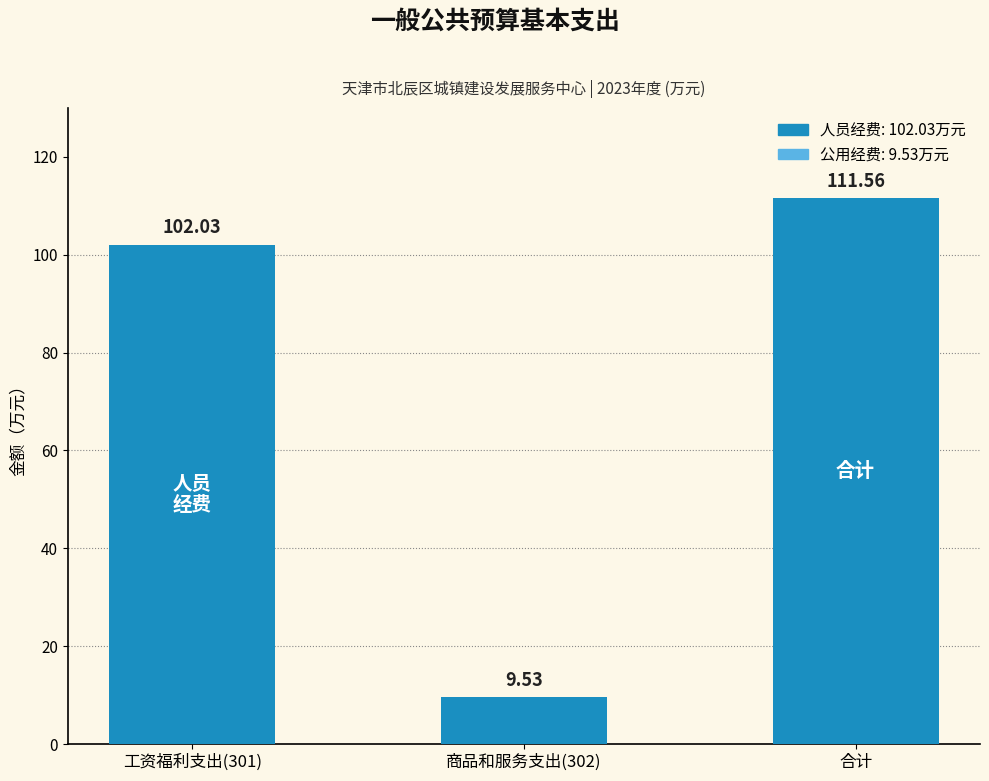

What is the label of the 1st bar from the right?

合计